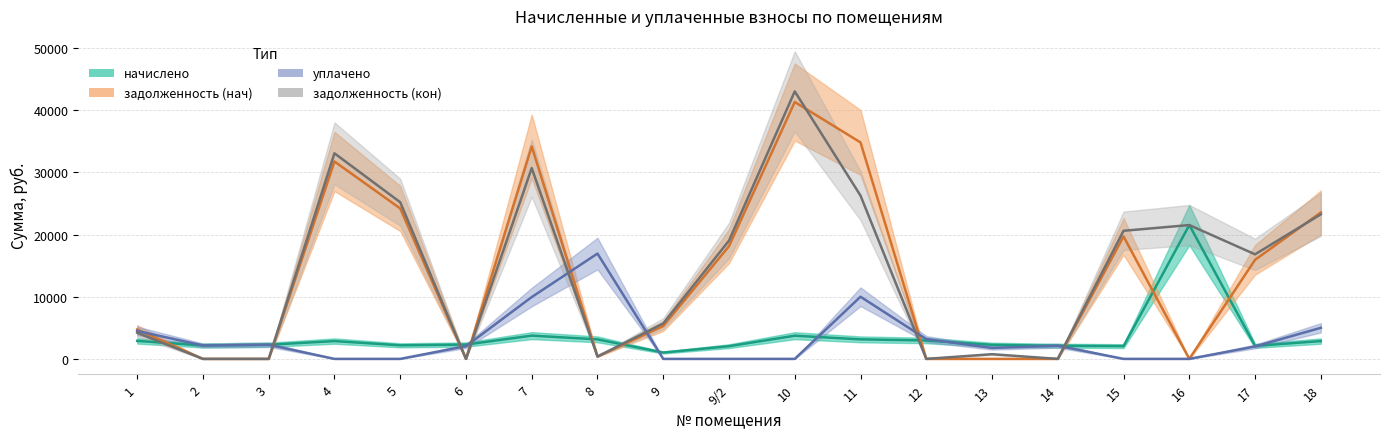

What is the total value across all series at 6?

4351.9